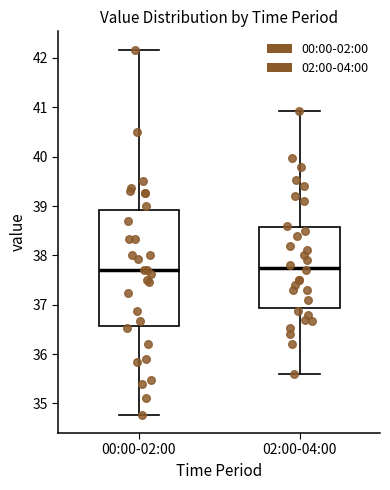

Reading left to right, read every box against the y-axis: the position of its median line, the range the box covers, and the ends of its whiskers. The values are not printed on the chart, so give them approximately, as read against the axis.

00:00-02:00: median 37.7, box 36.6 to 38.9, whiskers 34.8 to 42.2
02:00-04:00: median 37.8, box 36.9 to 38.6, whiskers 35.6 to 40.9